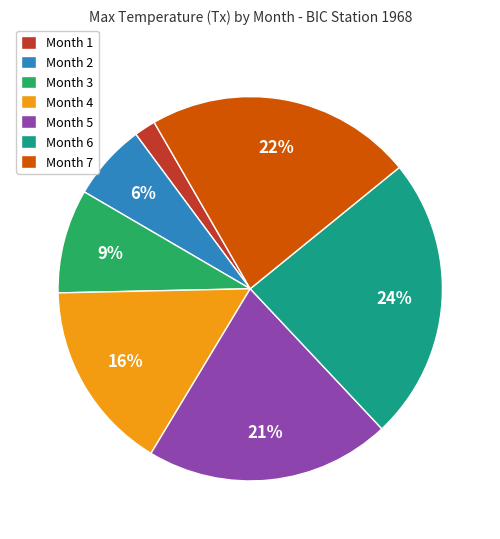

To the nearest percent, what is the average slice percentage?

14%